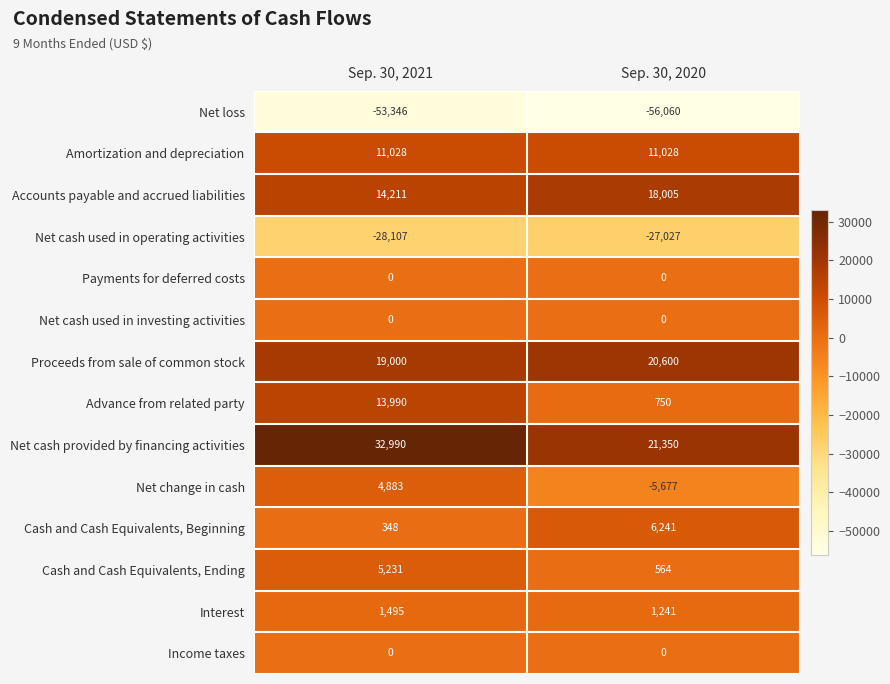

The Amortization and depreciation series shows 11028 at Sep. 30, 2021. True or false?

True